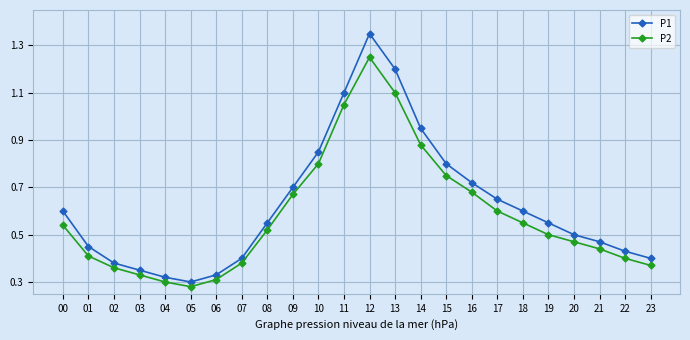

At which label is P1 closest to 0?

05